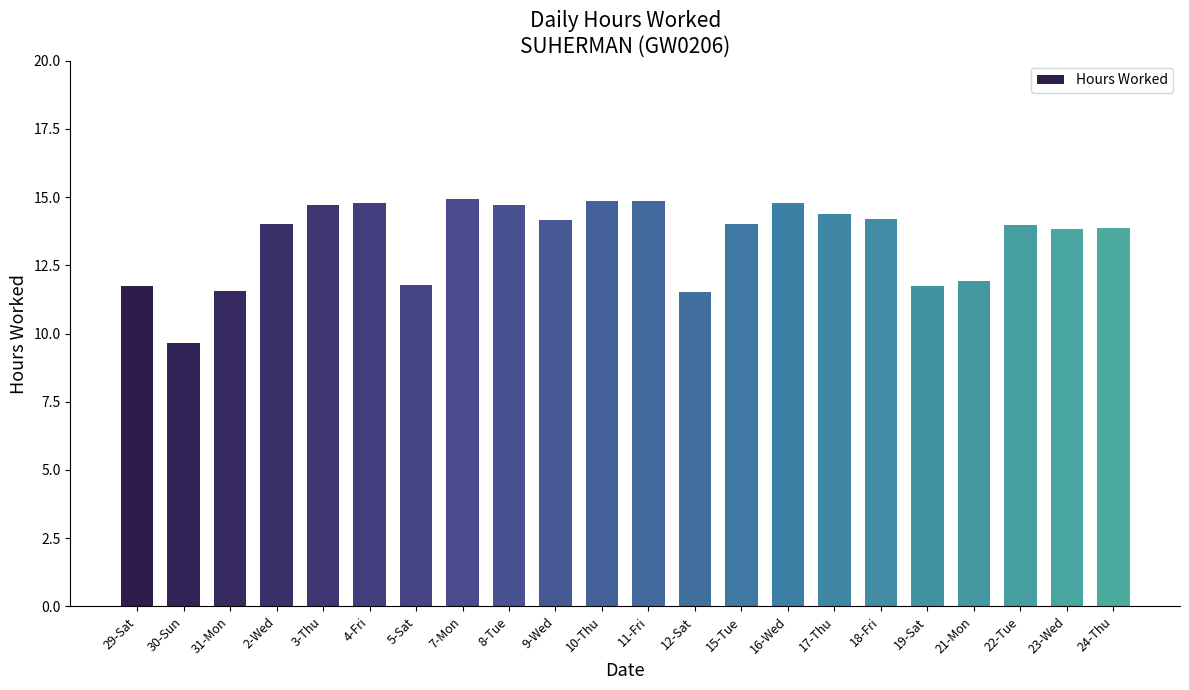

How many bars are there in total?

22